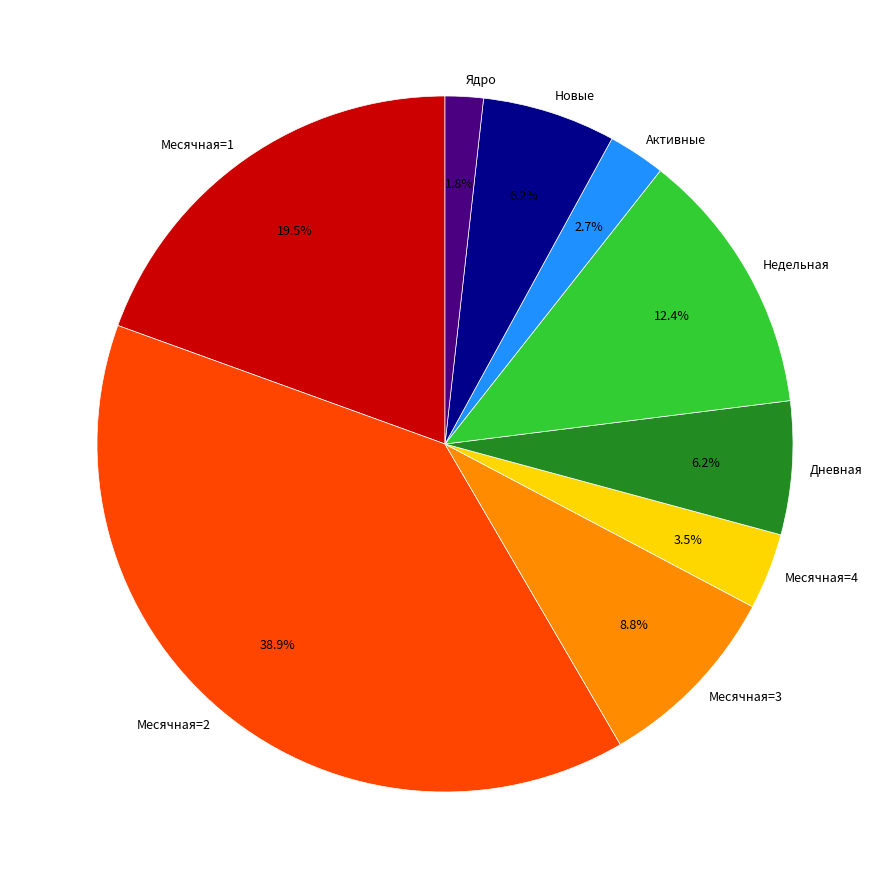

How many segments does this pie chart have?

9